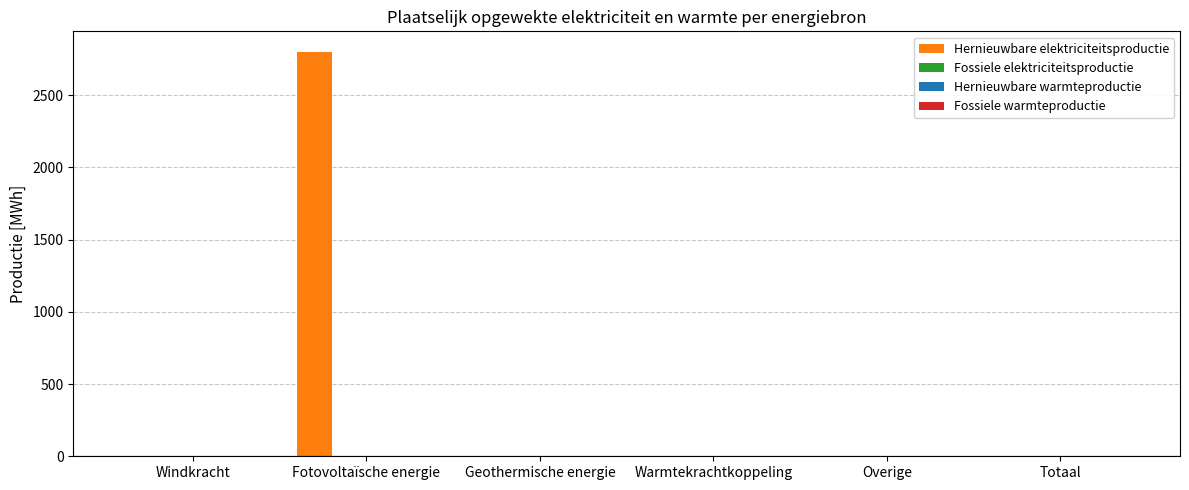

What is the maximum value shown in the chart?

2802.9